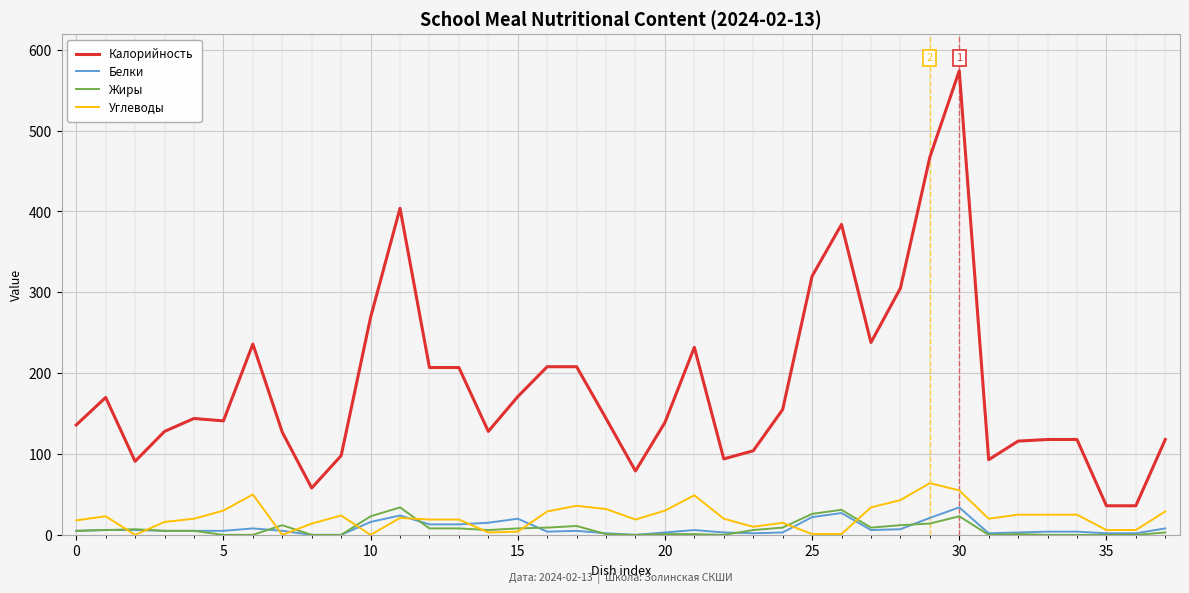

True or false: Калорийность and Углеводы intersect in this chart.

False